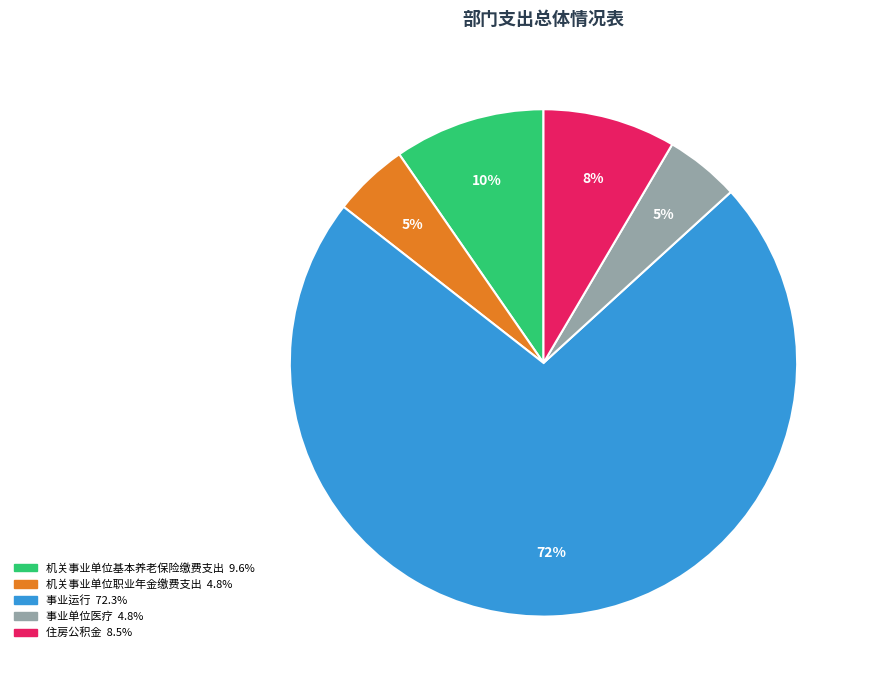

To the nearest percent, what portion does 机关事业单位职业年金缴费支出 represent?

5%